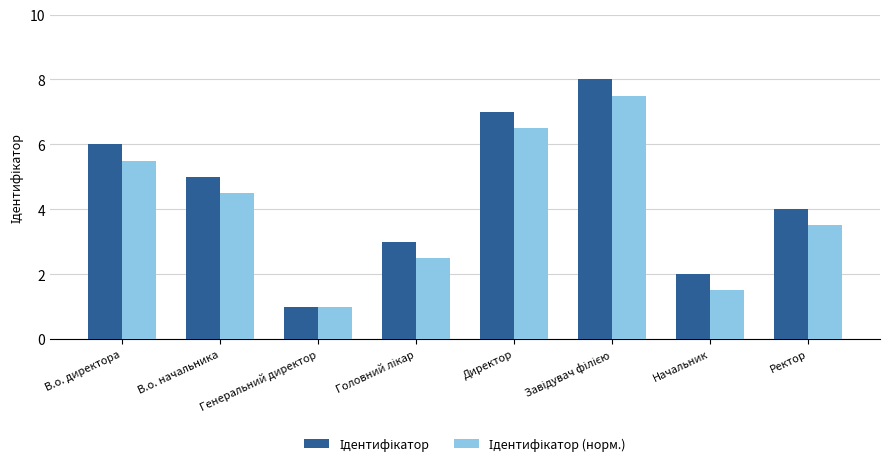

How many series are shown in this chart?

2